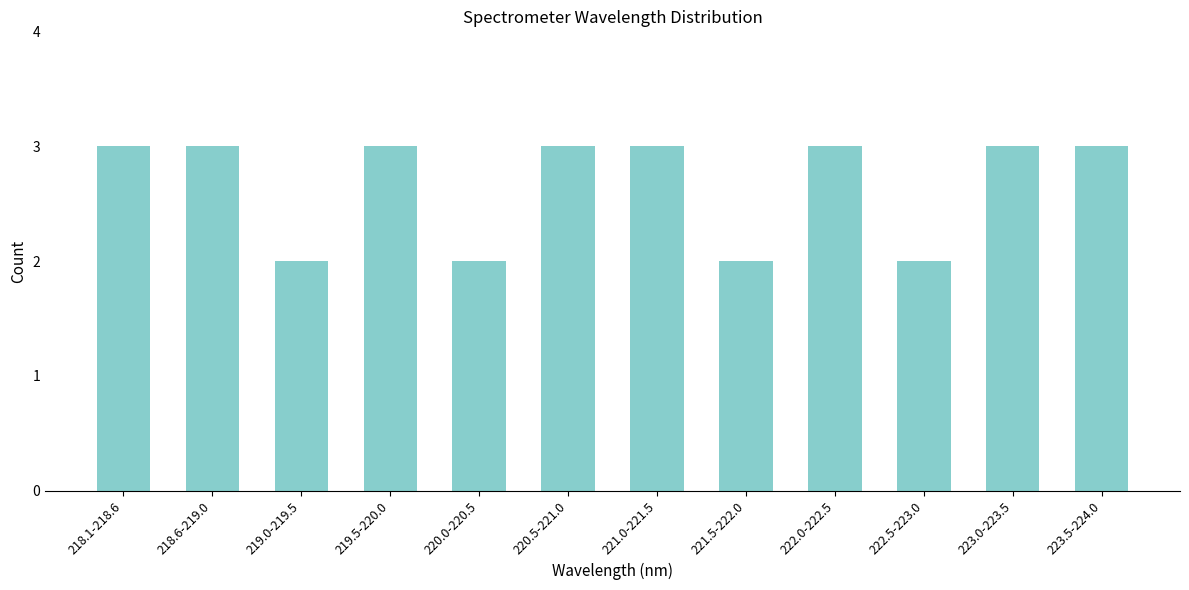

Reading left to right, transcribe all the data shown in this chart.

3	3	2	3	2	3	3	2	3	2	3	3